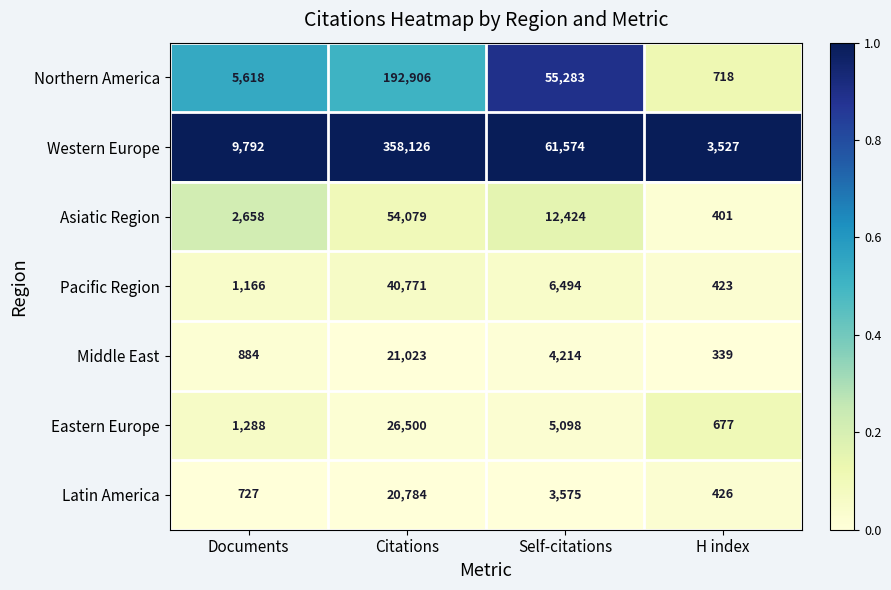

Which label corresponds to the largest value in the chart?

Citations